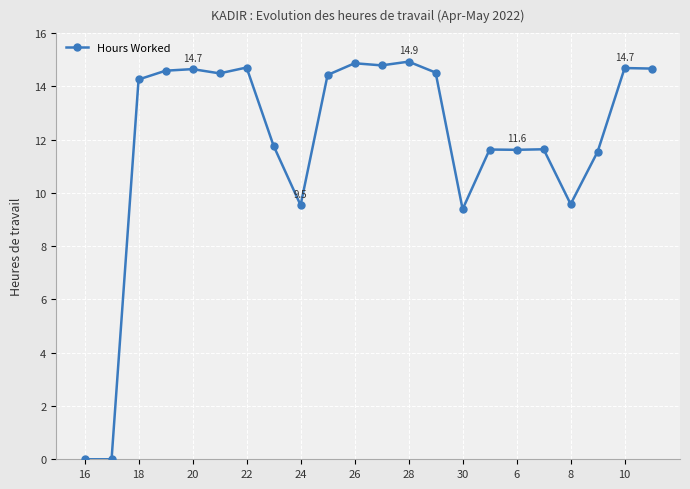

What is the difference between the maximum and minimum values?

14.9